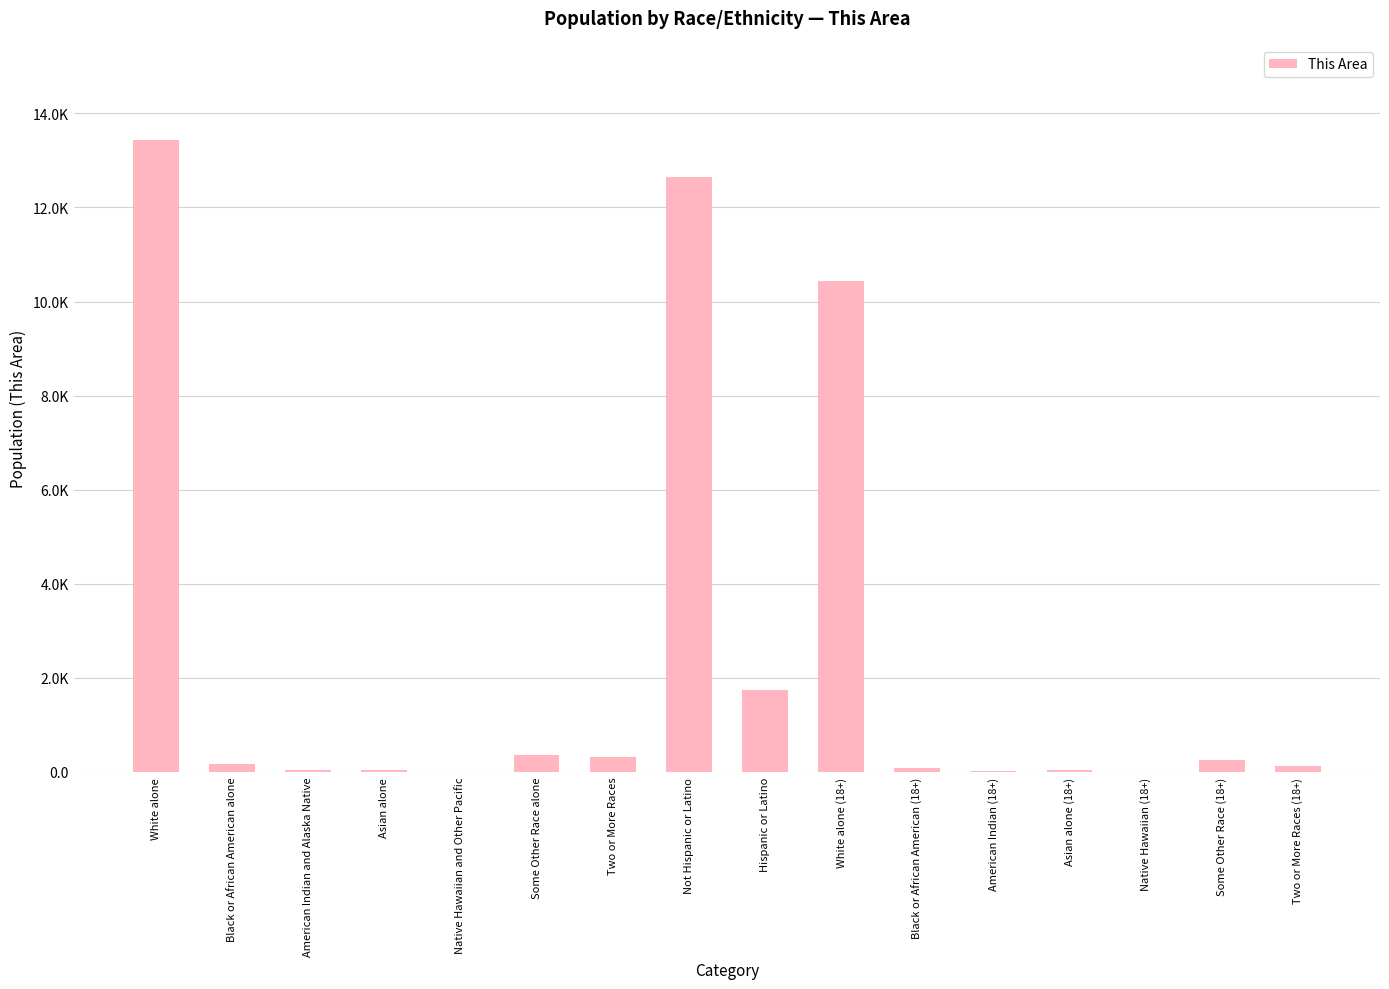

What is the label of the 12th bar from the right?

Native Hawaiian and Other Pacific